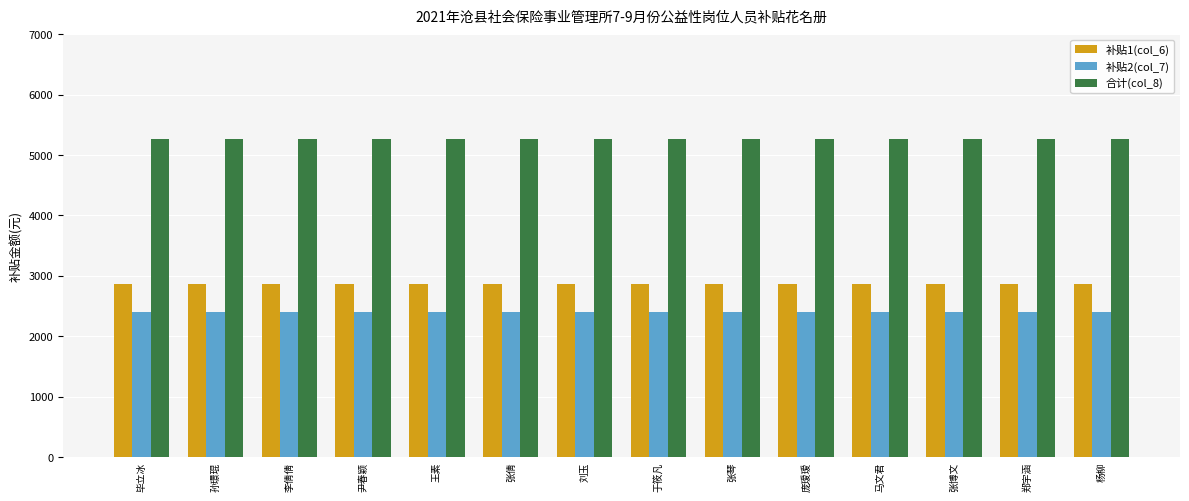

Which series has the largest total across all categories?

合计(col_8)